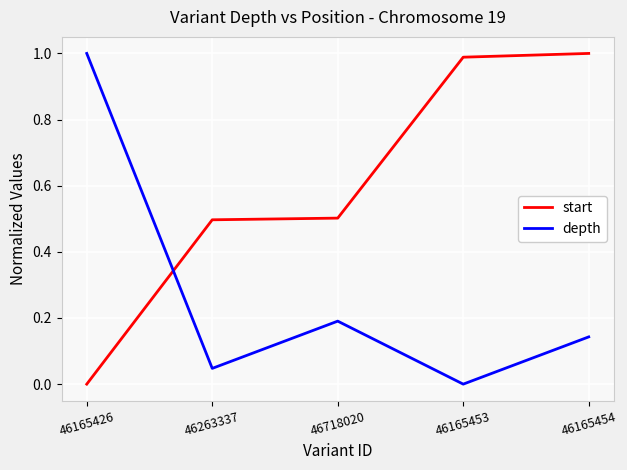

After their last crossing, which series has the higher values: start or depth?

start